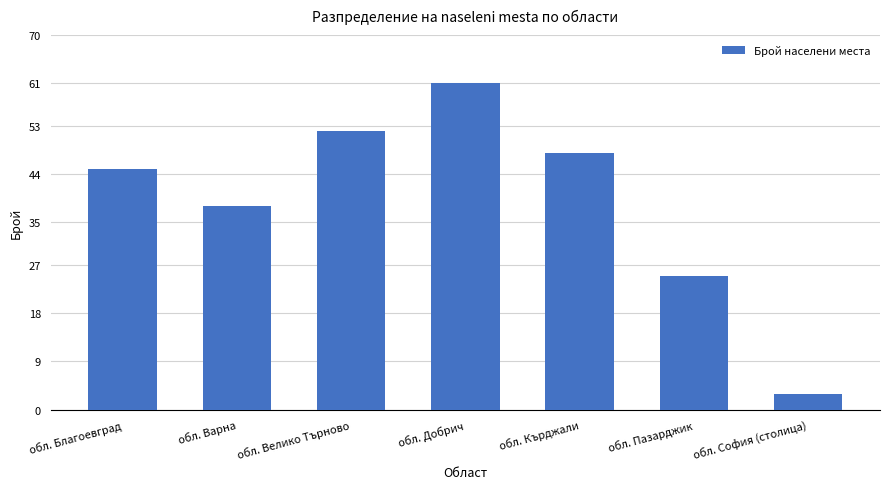

Reading left to right, what are all the values shown in this chart?

45	38	52	61	48	25	3